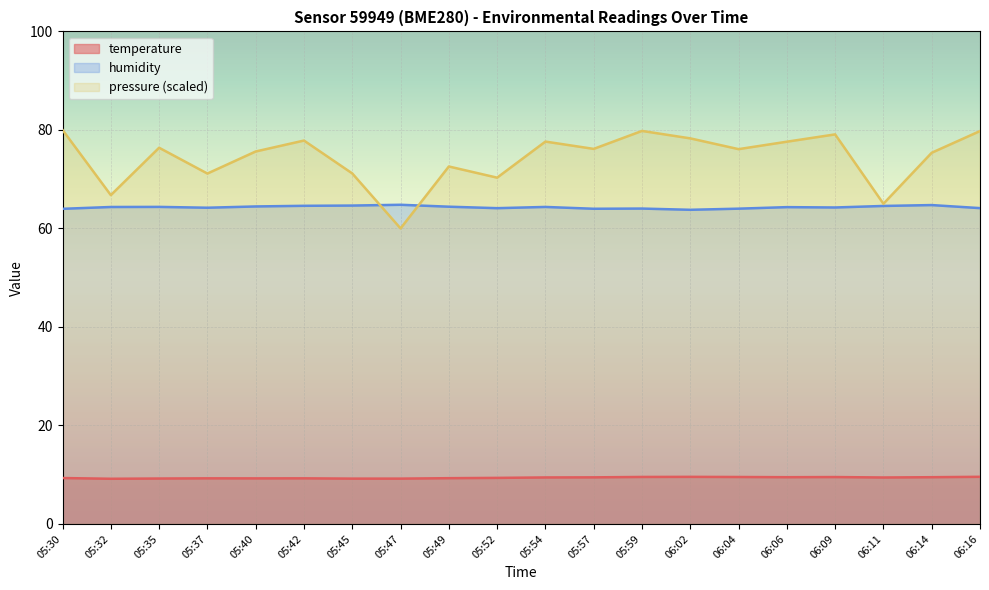

Rank the categories by temperature value from lowest to highest.

05:32, 05:45, 05:47, 05:35, 05:40, 05:37, 05:42, 05:49, 05:30, 05:52, 06:11, 05:54, 05:57, 06:06, 06:14, 06:09, 06:04, 05:59, 06:02, 06:16